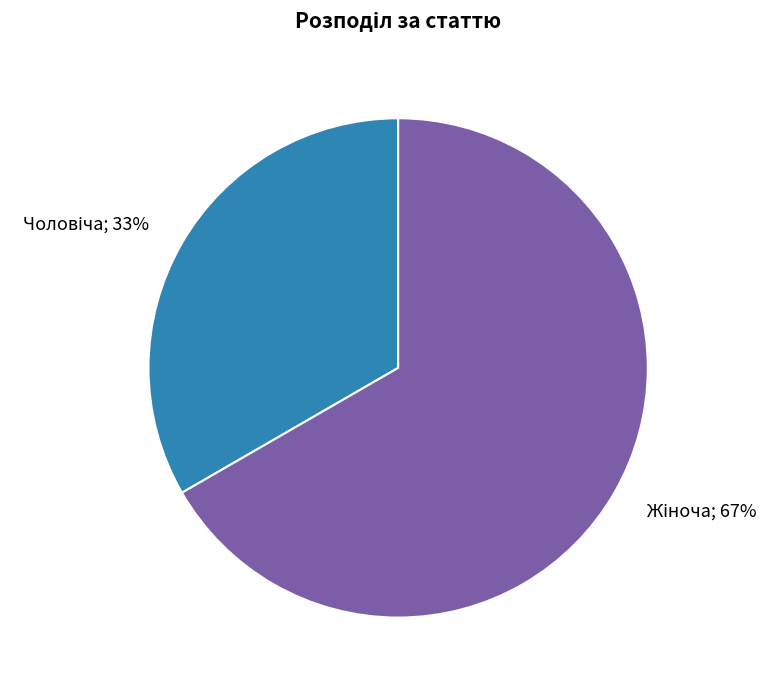

Does any single category account for the majority?

Yes